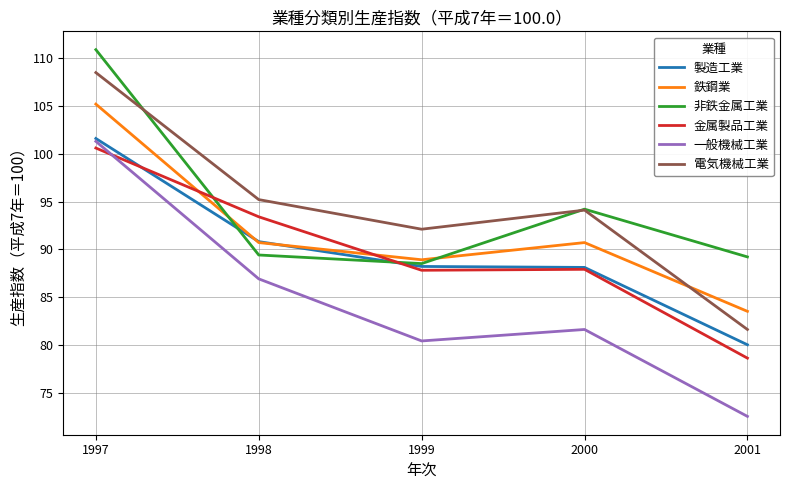

Between which two adjacent categories do 製造工業 and 金属製品工業 first intersect?

1997 and 1998